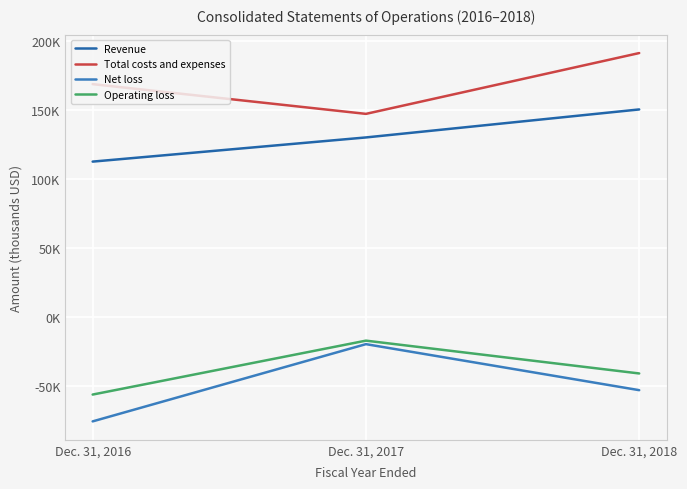

Is this an area chart (filled region under the line)?

No